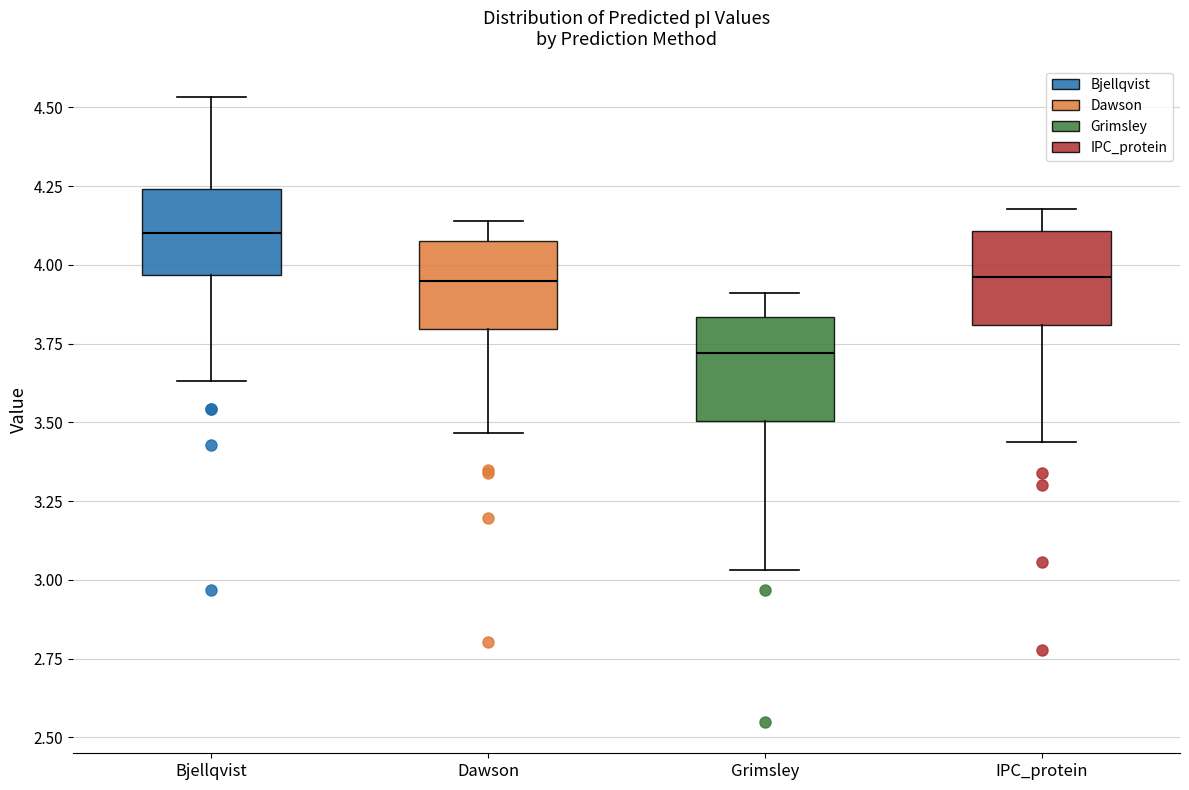

Which box's median line is the lowest?

Grimsley